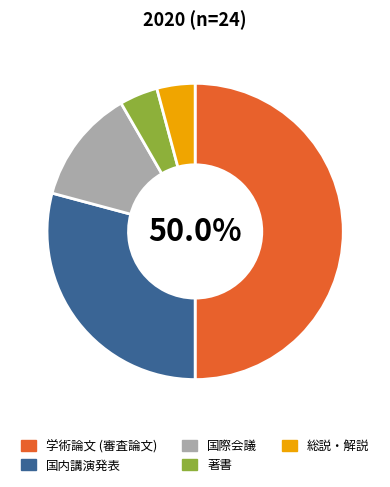

Between 国際会議 and 学術論文 (審査論文), which is larger?

学術論文 (審査論文)